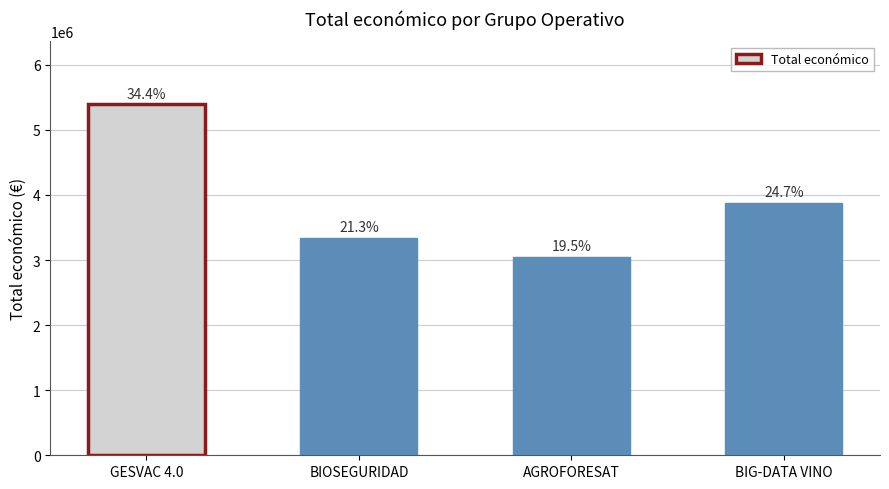

How many values are between 3342252 and 5390598?

3